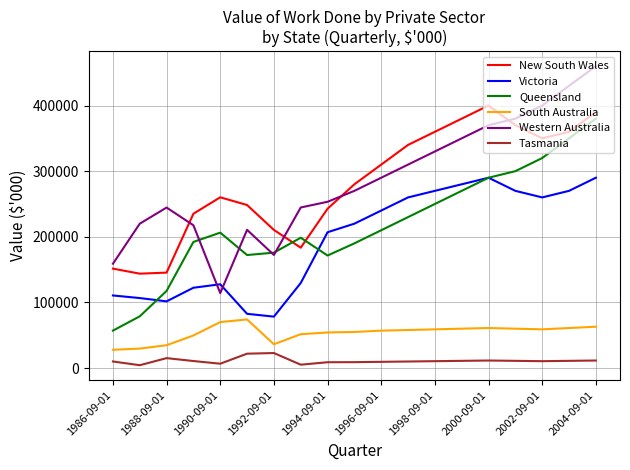

How many lines are shown in the chart?

6